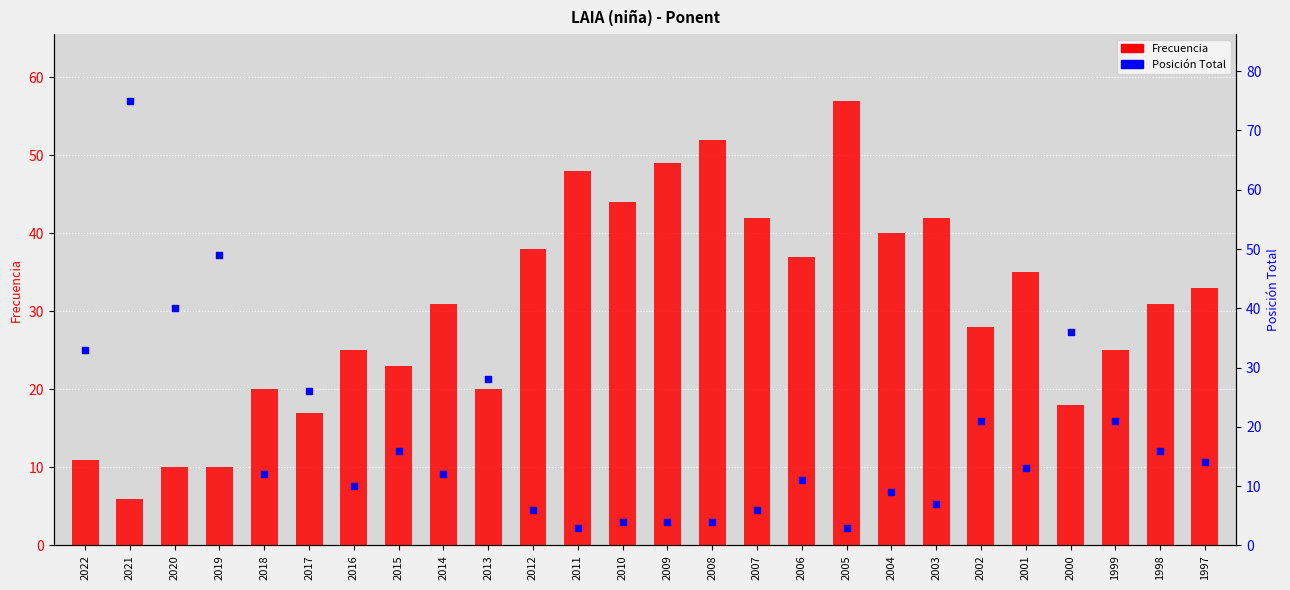

At which category is the sum across all series the highest?

2021